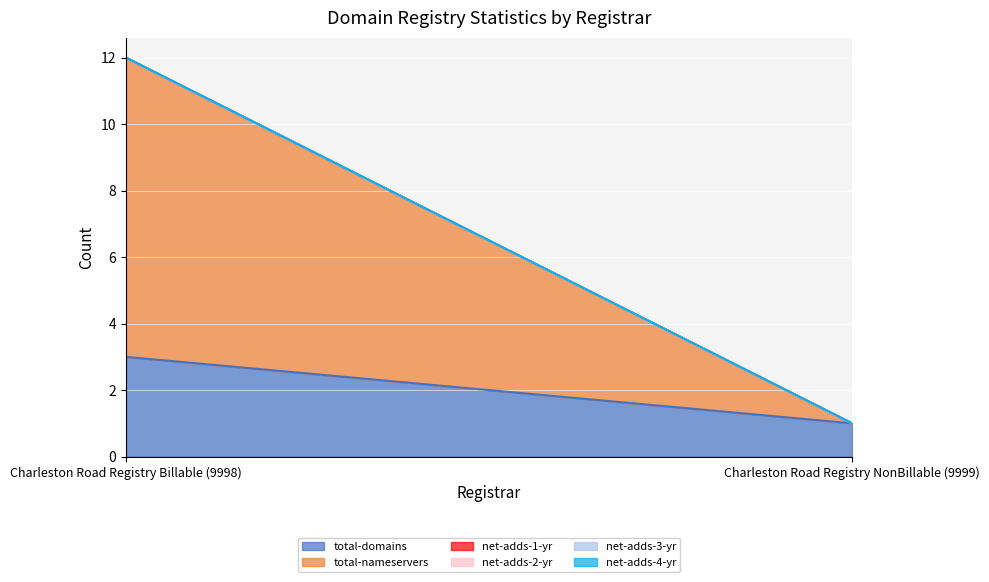

What is the value of the total-nameservers point at the 1st from the left?

9